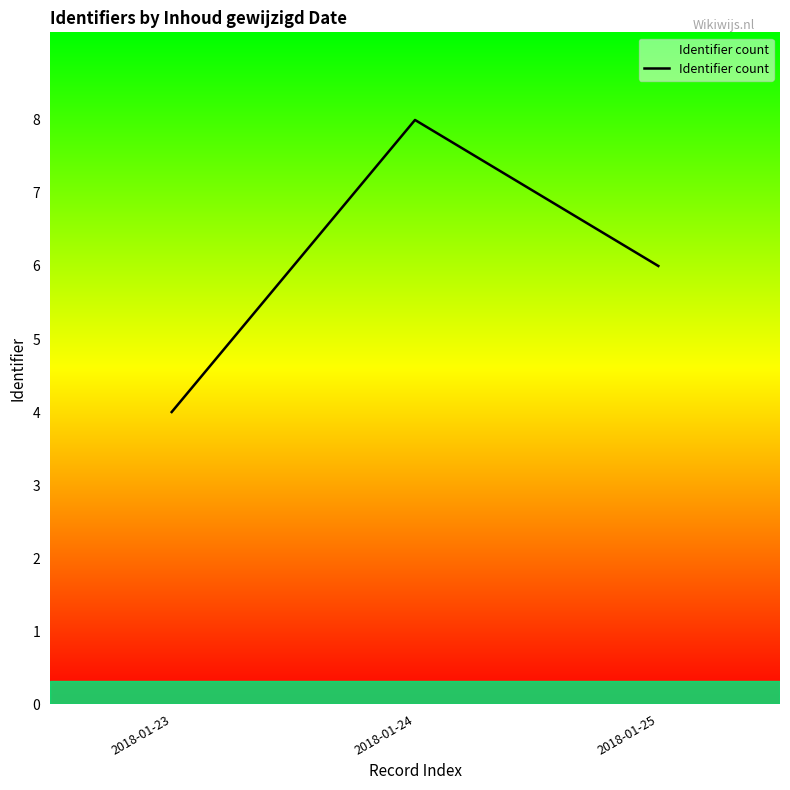

Reading left to right, transcribe all the data shown in this chart.

4	8	6